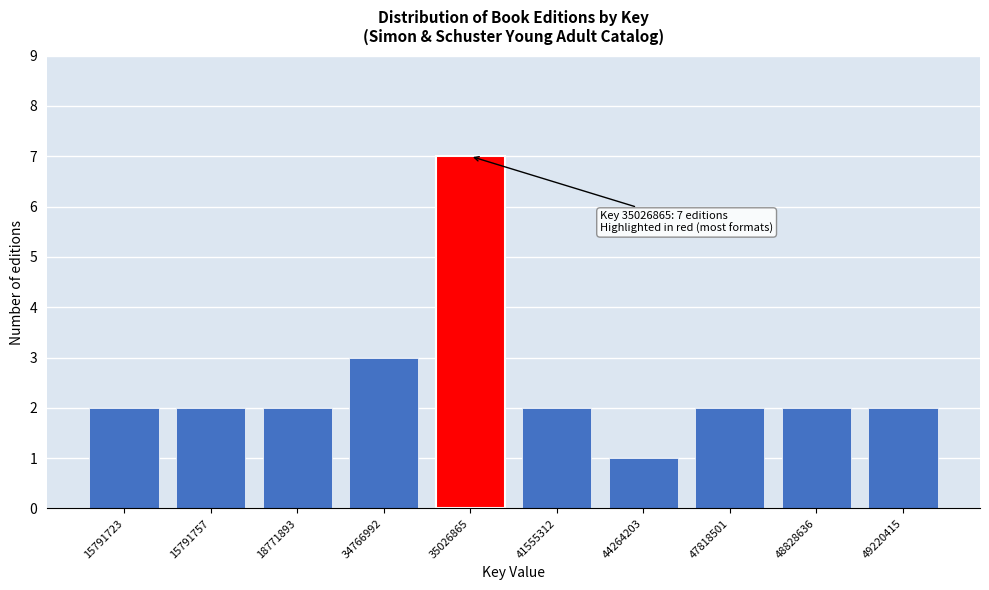

Reading left to right, extract all data points from this chart.

15791723=2	15791757=2	18771893=2	34766992=3	35026865=7	41555312=2	44264203=1	47818501=2	48828636=2	49220415=2